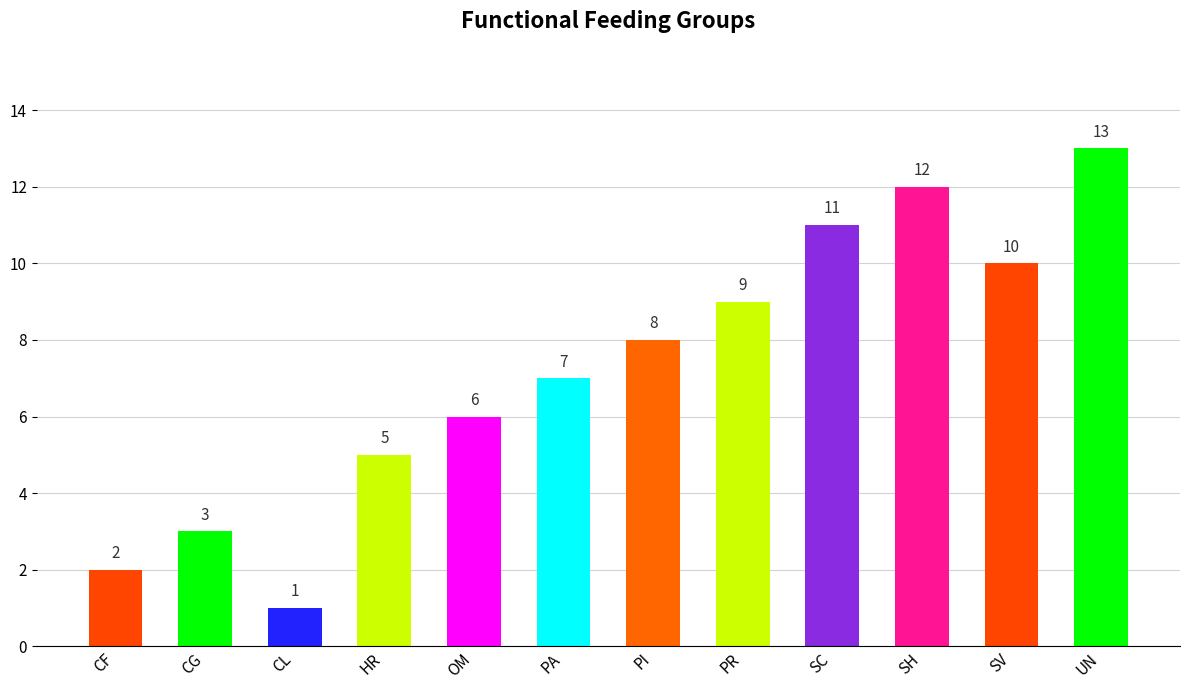

Rank the categories by value from highest to lowest.

UN, SH, SC, SV, PR, PI, PA, OM, HR, CG, CF, CL